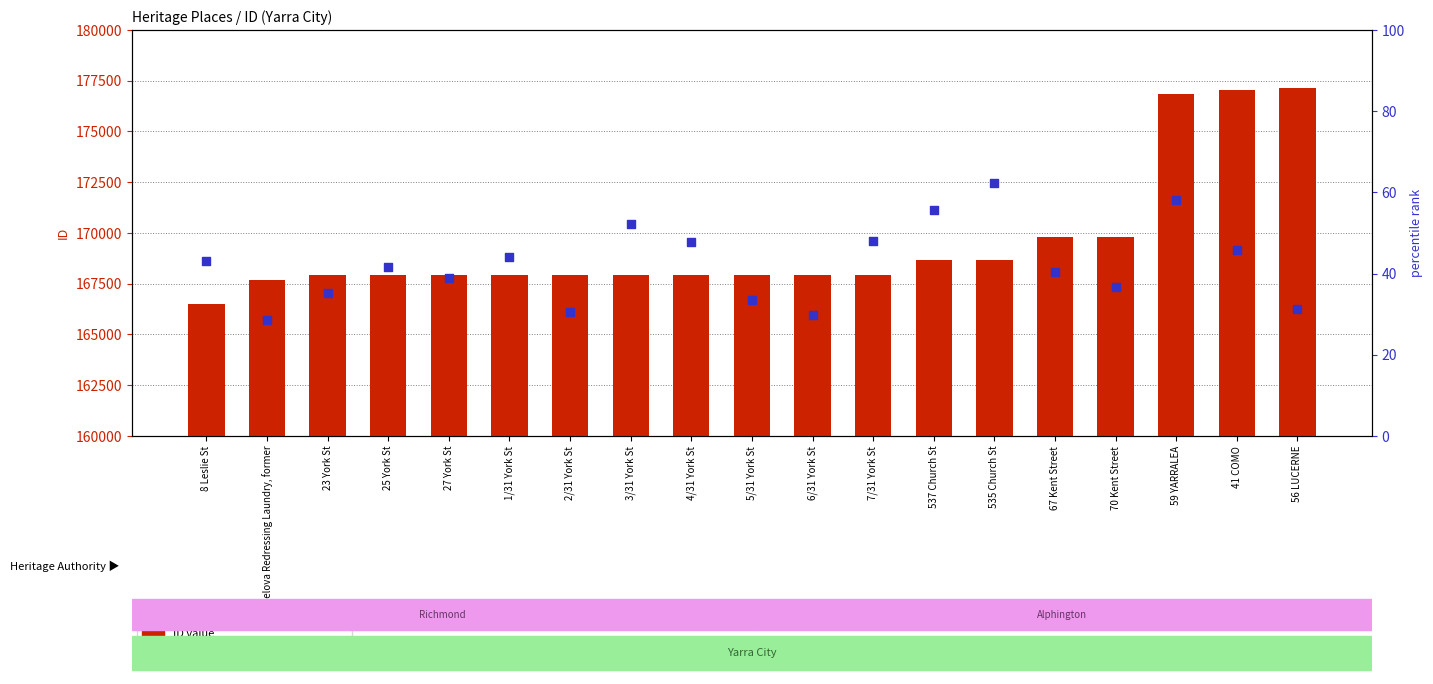

What is the total value across all series at 5/31 York St?

167985.4